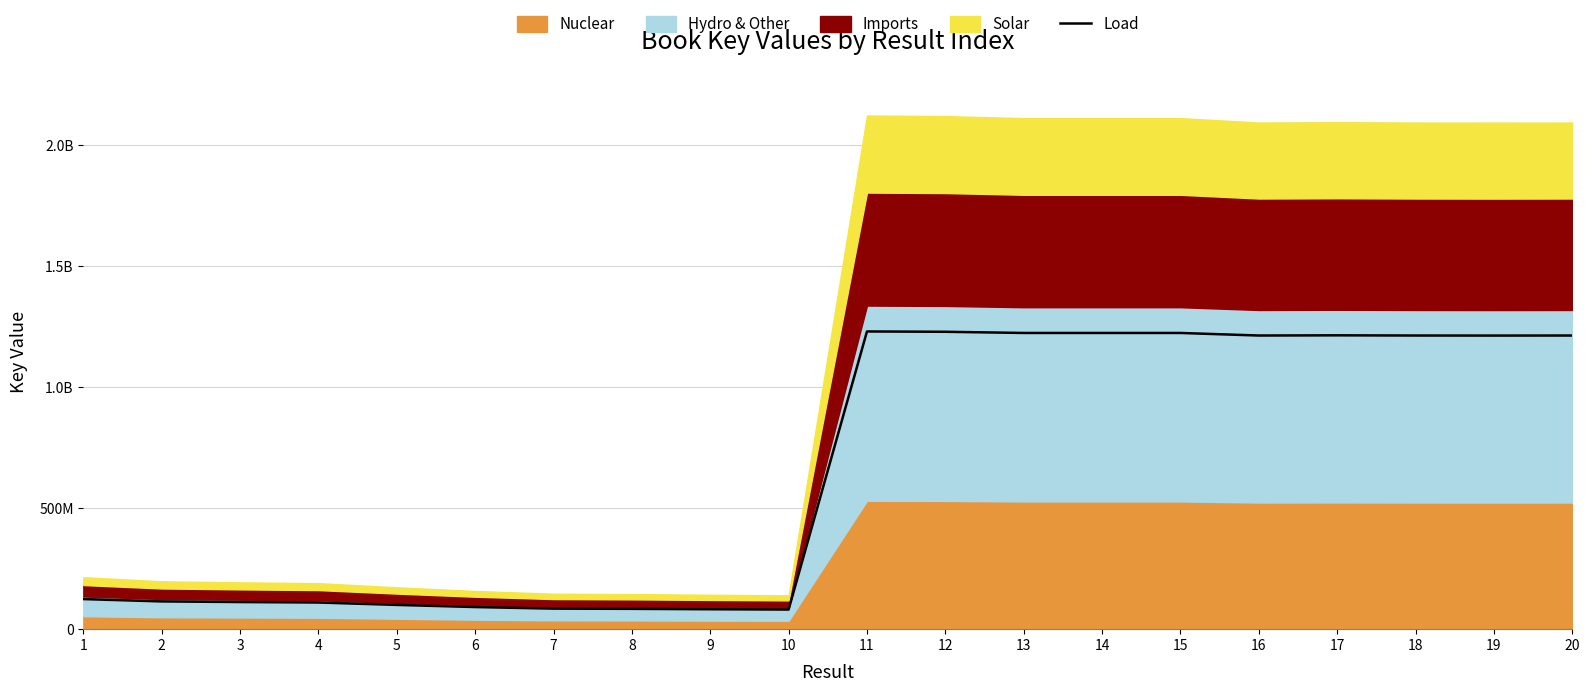

What is the change in value from 9 to 16?

+1130974380.1